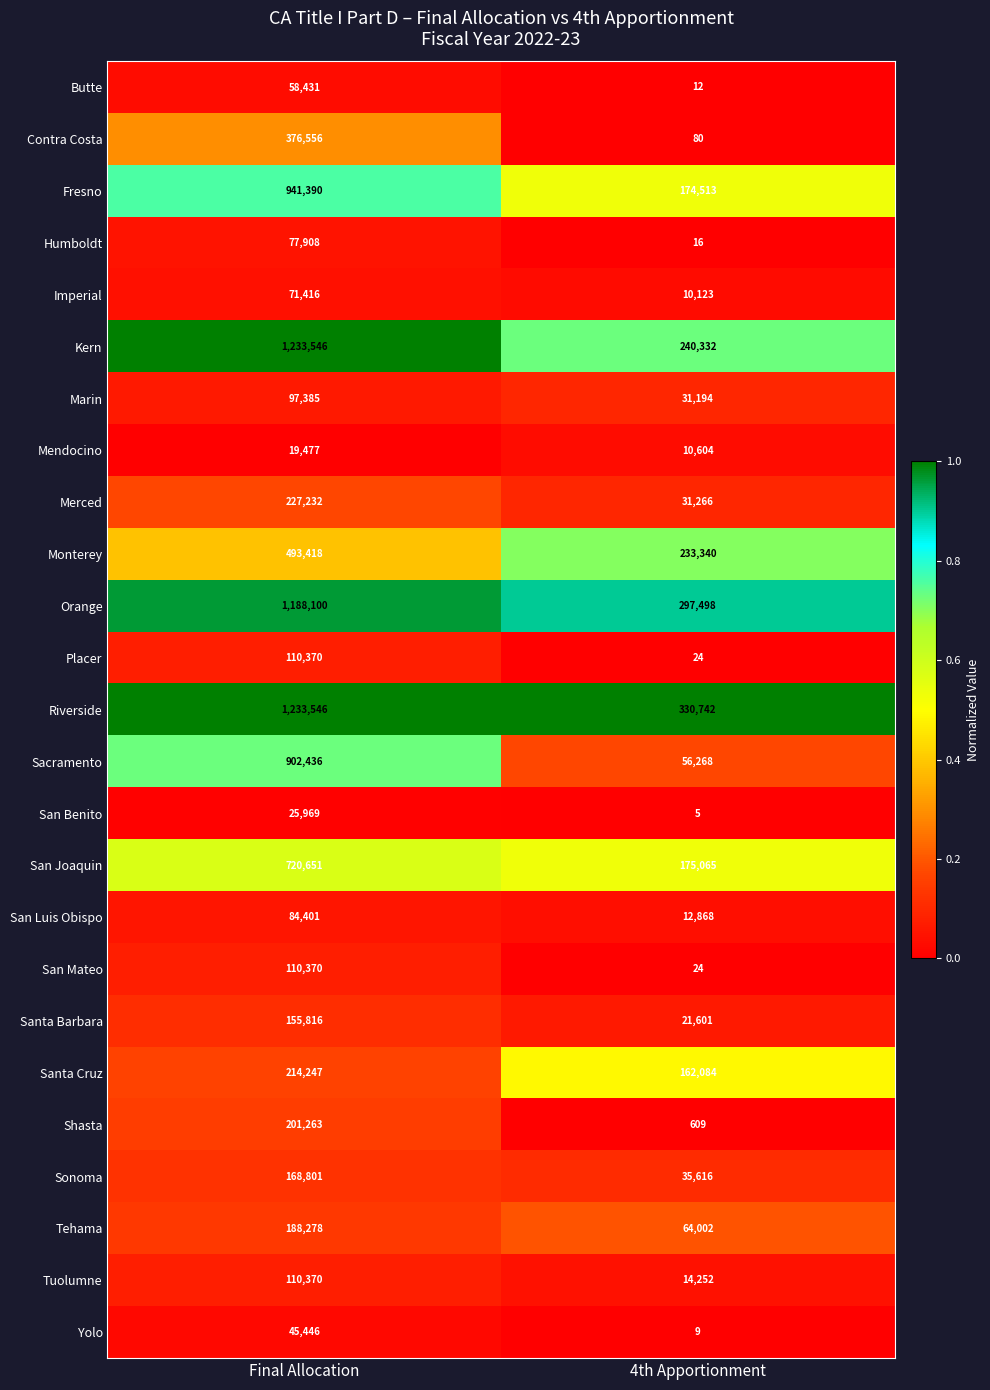

What is the total value across all series at 4th Apportionment?

1902147